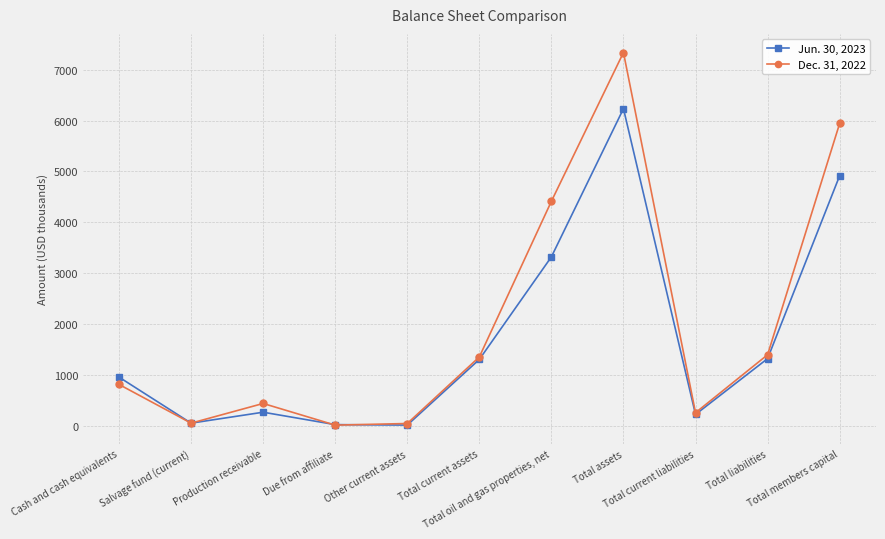

Which series has the largest total across all categories?

Dec. 31, 2022